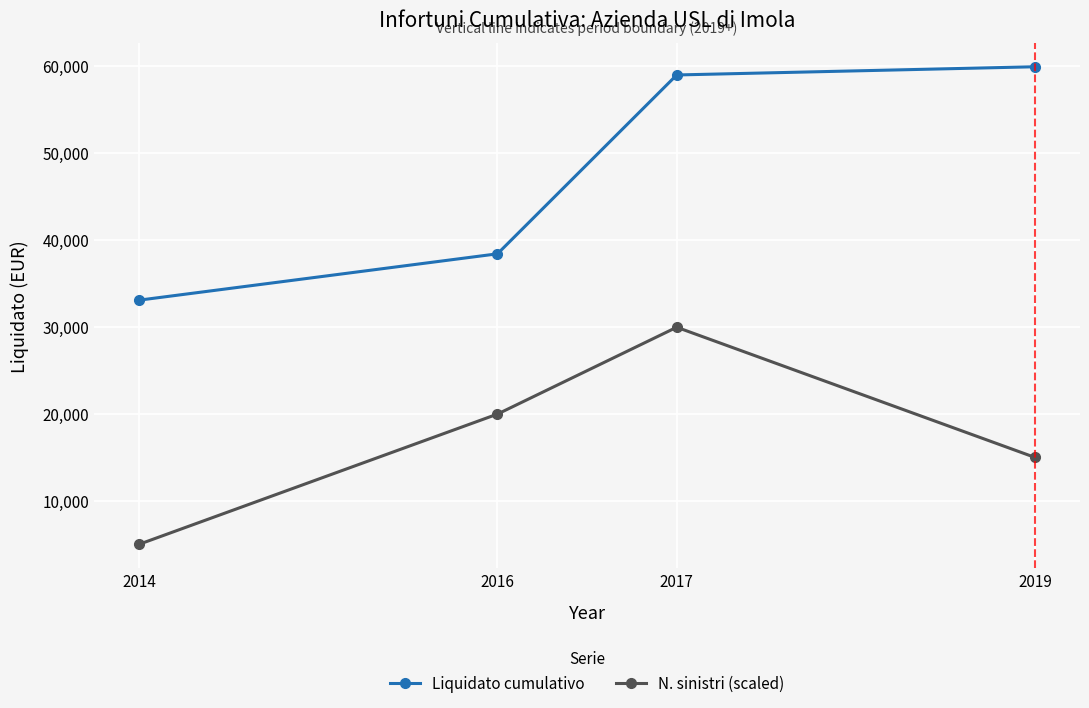

Reading right to left, list all the values displayed in this chart.

Liquidato cumulativo: 59883.8	58939.6	38382.6	33054.0
N. sinistri (scaled): 14970.9	29941.9	19961.3	4990.3